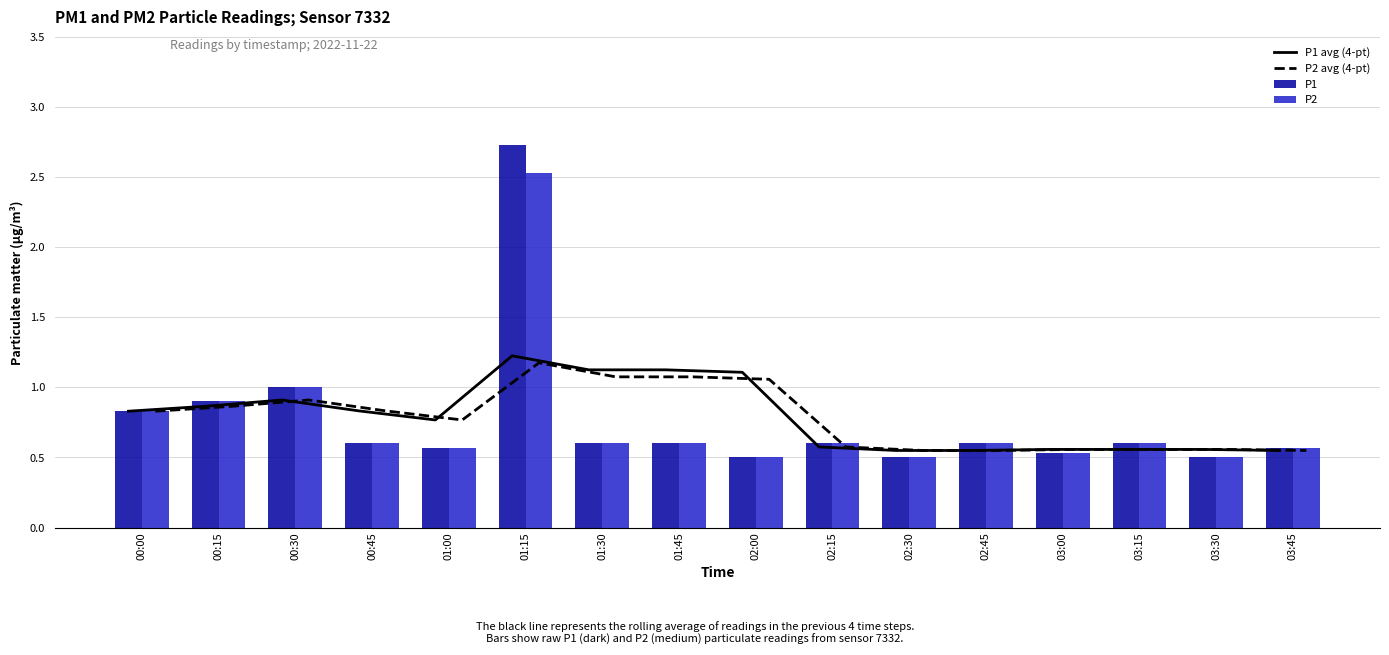

Rank the categories by P2 avg (4-pt) value from highest to lowest.

01:15, 01:30, 01:45, 02:00, 00:30, 00:15, 00:45, 00:00, 01:00, 02:15, 03:00, 03:15, 03:30, 02:30, 02:45, 03:45